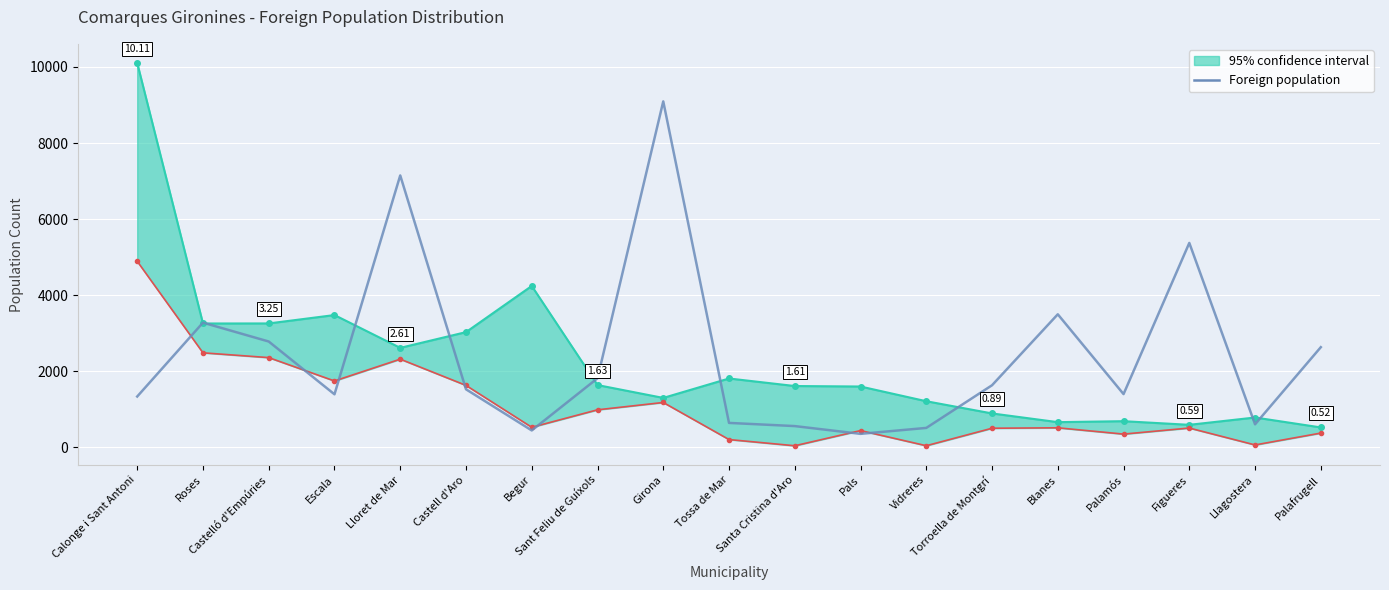

Between Calonge i Sant Antoni and Begur, which is larger?

Calonge i Sant Antoni